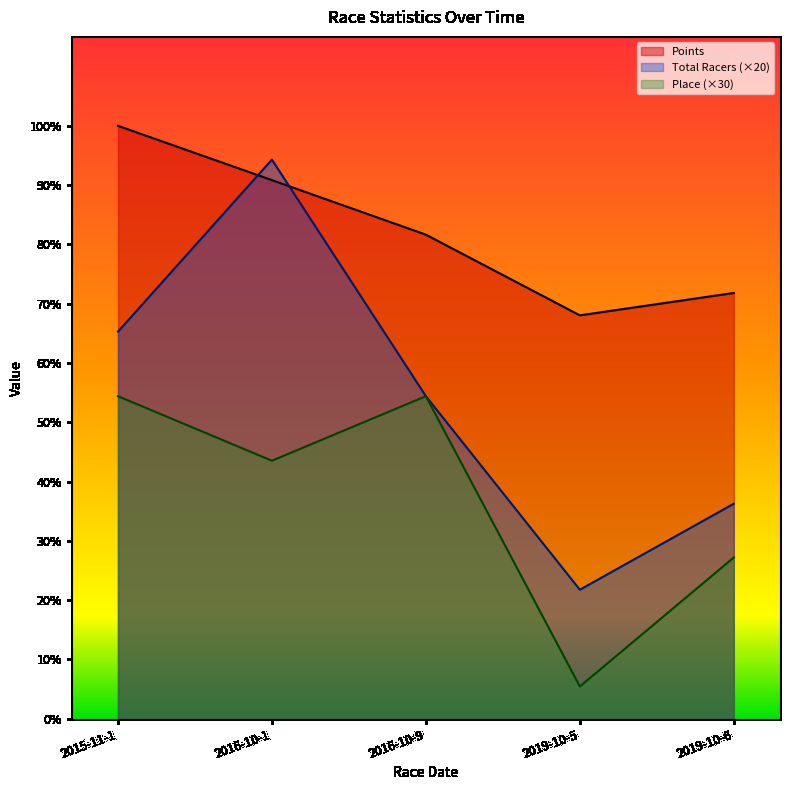

Reading left to right, extract all data points from this chart.

Points: 2015-11-1=551.5	2016-10-1=501.0	2016-10-9=450.2	2019-10-5=375.2	2019-10-6=396.0
Total Racers (×20): 2015-11-1=360.0	2016-10-1=520.0	2016-10-9=300.0	2019-10-5=120.0	2019-10-6=200.0
Place (×30): 2015-11-1=300.0	2016-10-1=240.0	2016-10-9=300.0	2019-10-5=30.0	2019-10-6=150.0